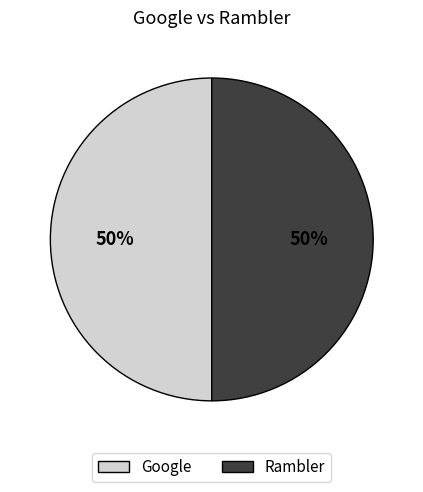

To the nearest percent, what is the average slice percentage?

50%